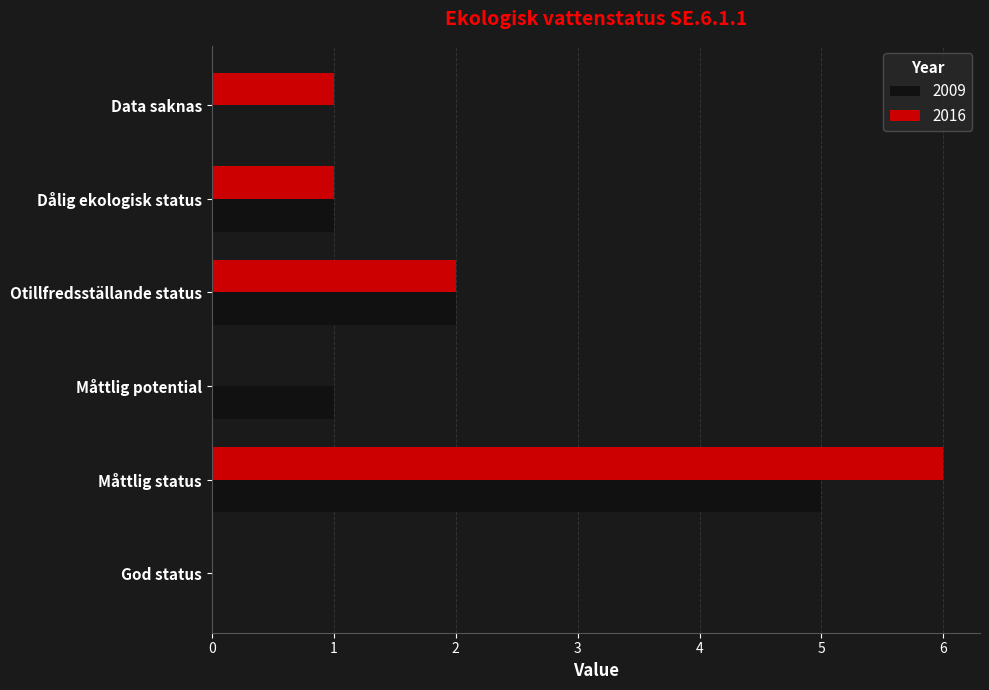

What is the approximate value of 2016 at Data saknas?

1